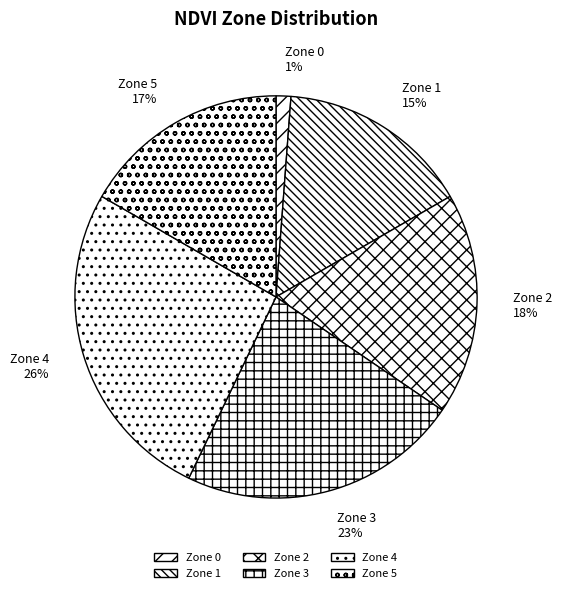

Rank the categories by value from highest to lowest.

Zone 4, Zone 3, Zone 2, Zone 5, Zone 1, Zone 0